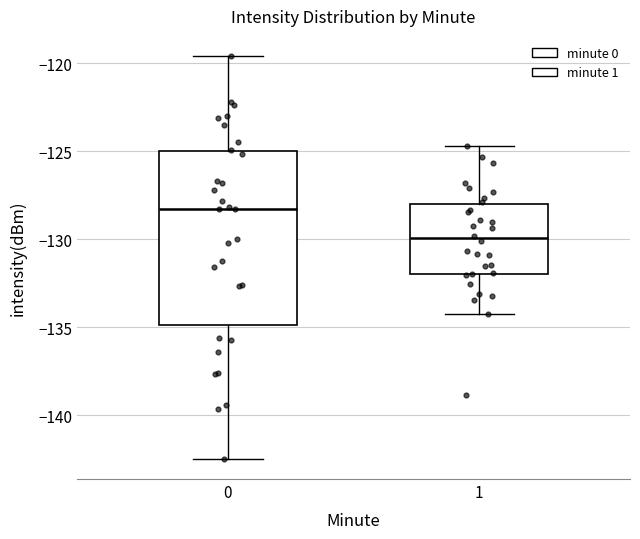

Reading left to right, transcribe this box plot: for each box, give where its median line is, the range the box spans, and where its two whiskers end, as read against the y-axis. The values are not printed on the chart, so give them approximately, as read against the axis.

0: median -128.5, box -135.0 to -125.0, whiskers -142.5 to -119.5
1: median -130.0, box -132.0 to -128.0, whiskers -134.0 to -124.5